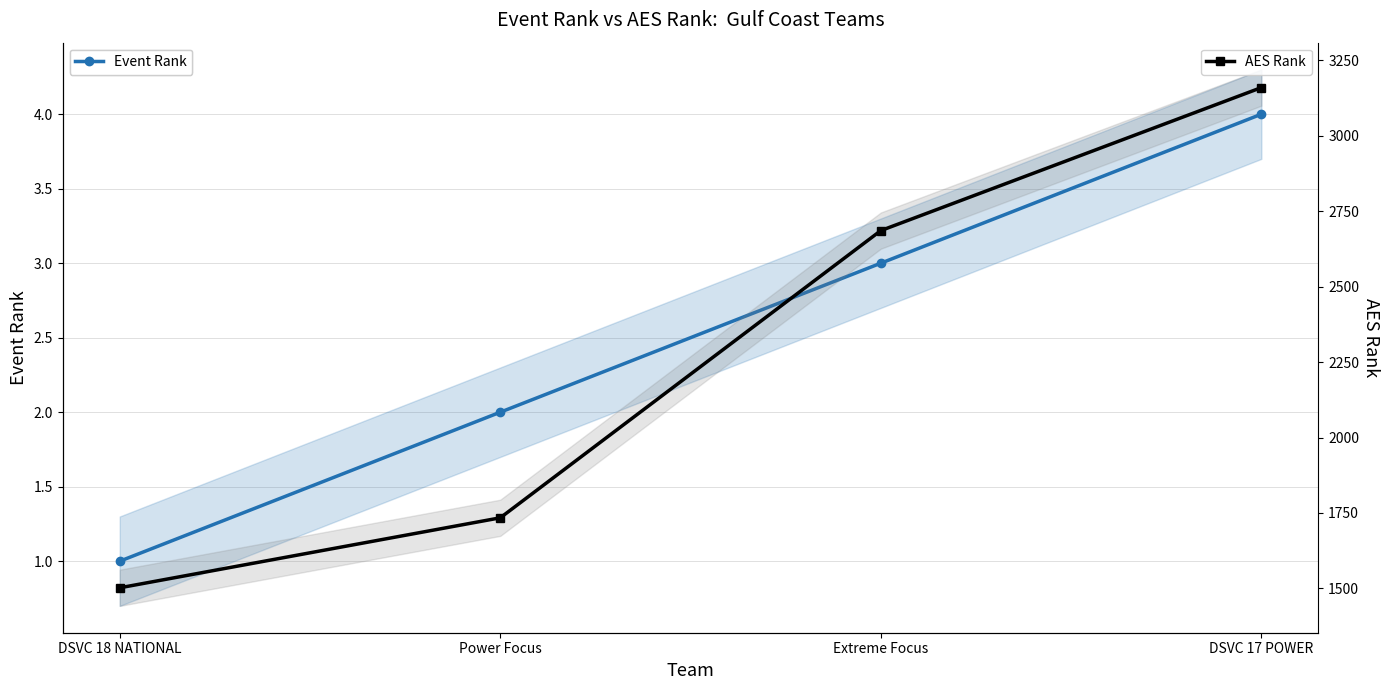

Does the chart have visible grid lines?

Yes